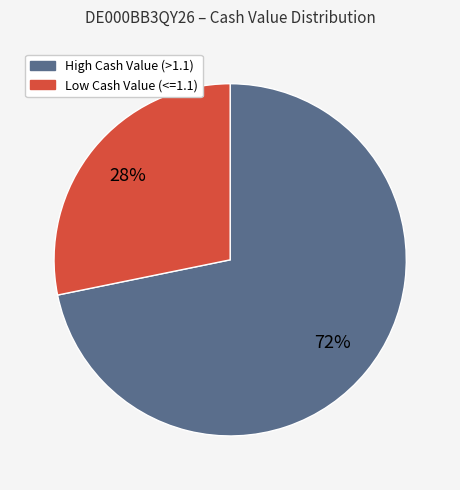

Is there a majority slice in this chart?

Yes